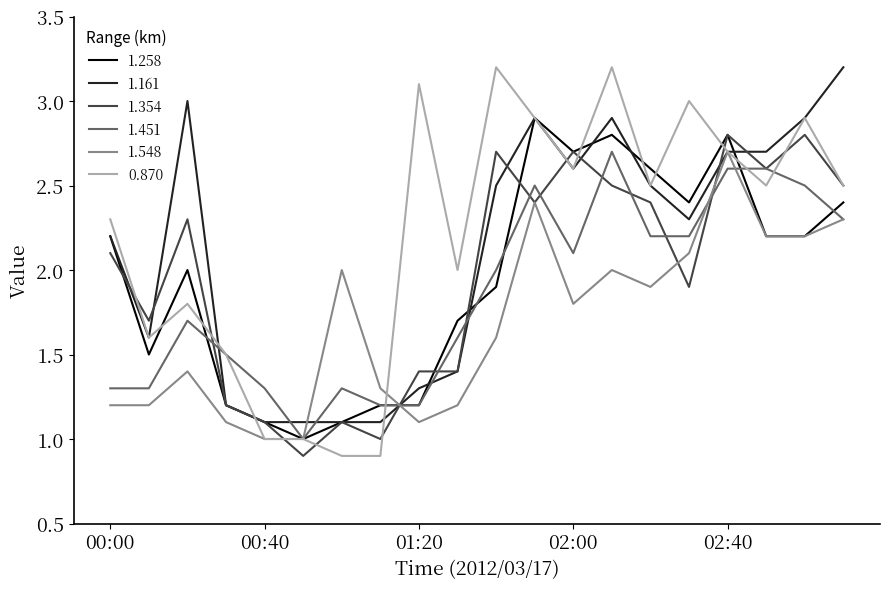

Which series has the widest spread of values?

0.870